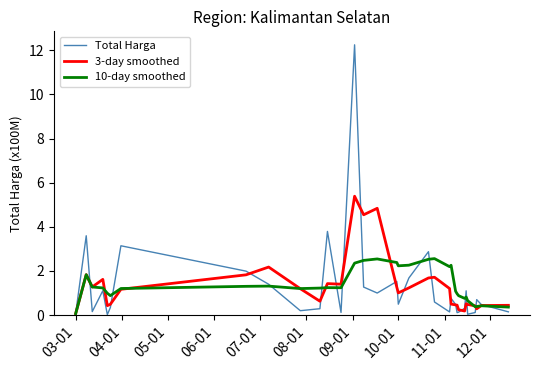

What is the greatest value displayed?

12.2